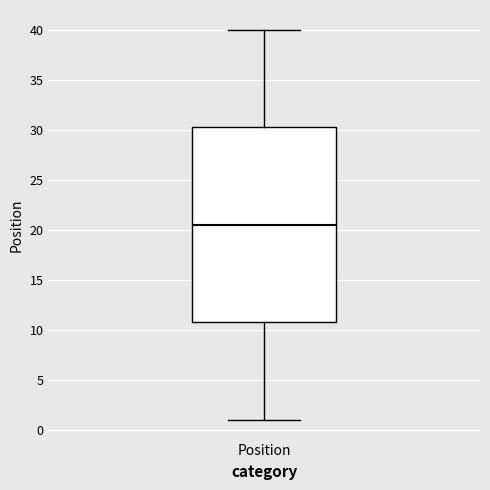

Where is the upper edge of the box for Position on the y-axis? The values are not printed on the chart, so give them approximately, as read against the axis.

30.5